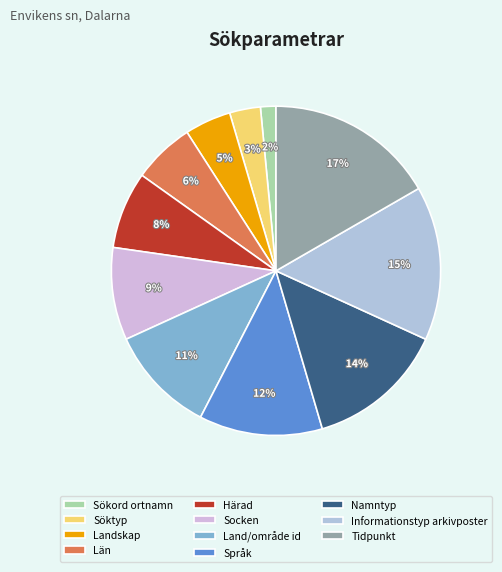

What percentage is the Landskap slice, to the nearest percent?

5%